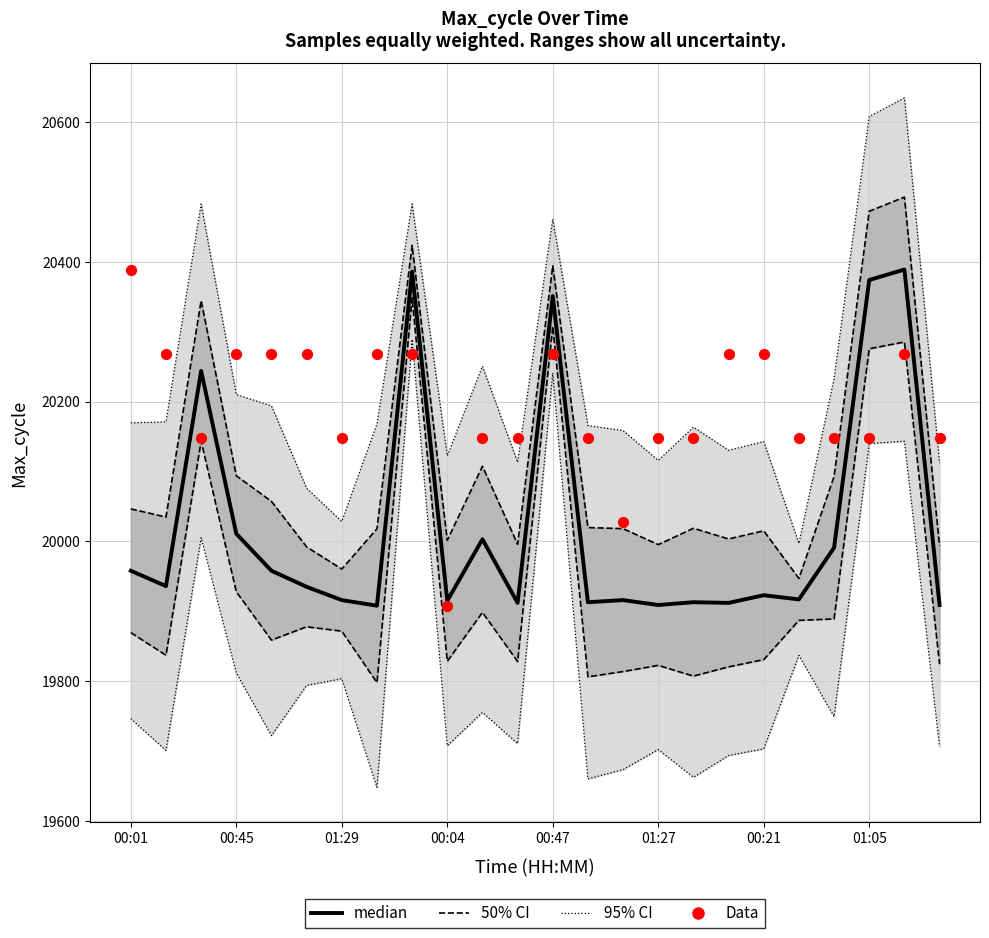

At how many categories does at least one series exceed 20559?

2